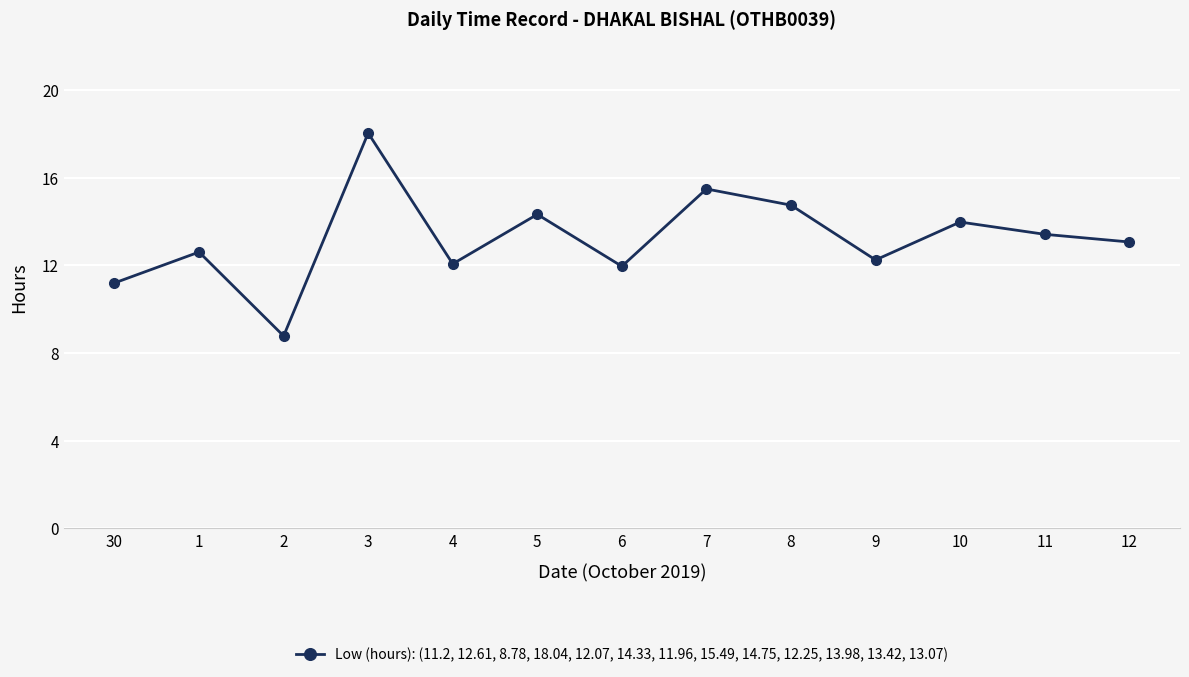

What is the difference between the maximum and minimum values?

9.3